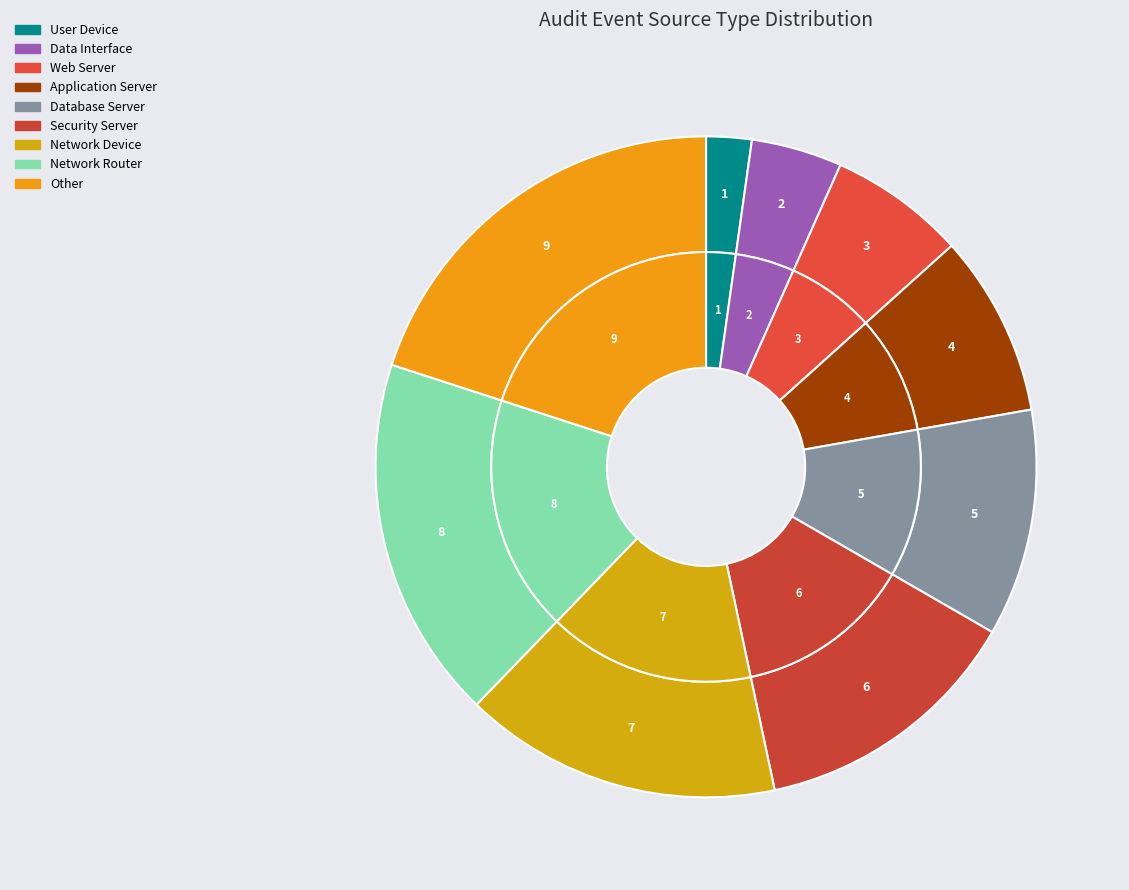

Which slice is the largest?

Other